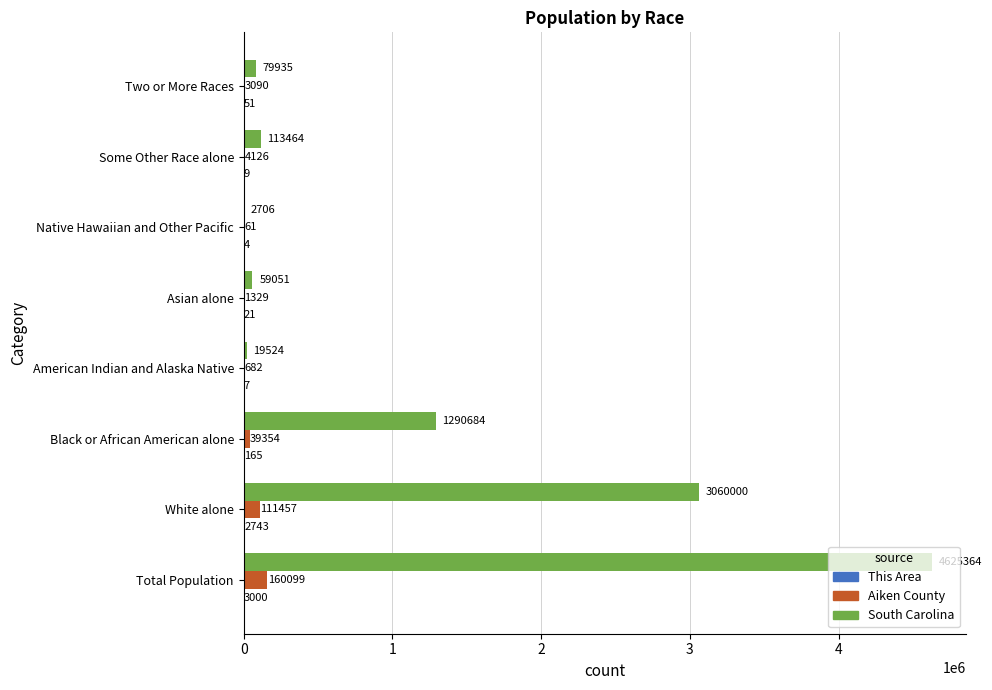

Between Some Other Race alone and Two or More Races, which series saw the biggest shift?

South Carolina